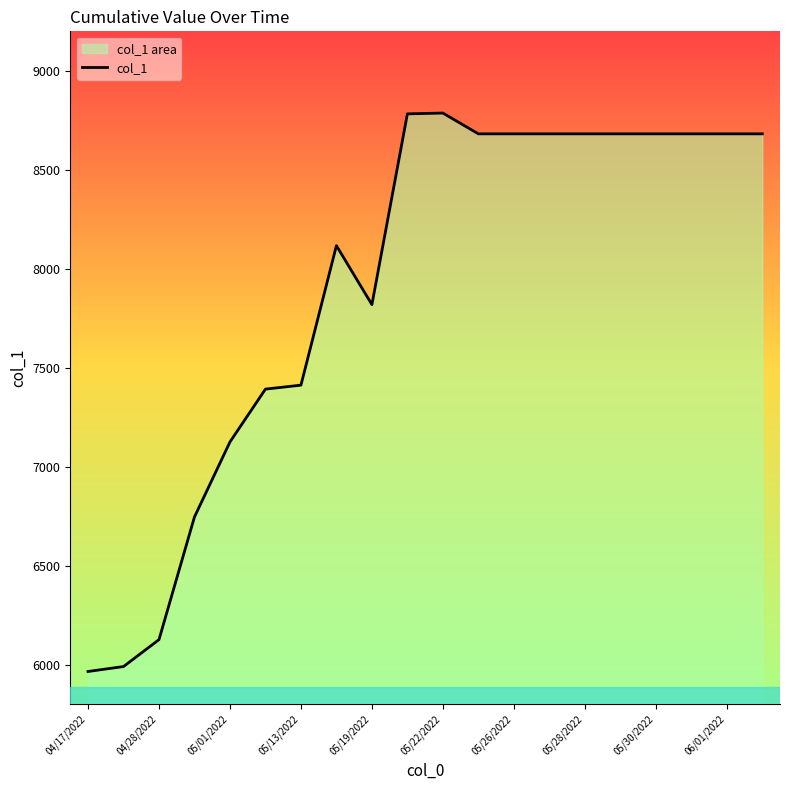

How many points are higher than both their immediate neighbors (excluding endpoints)?

2